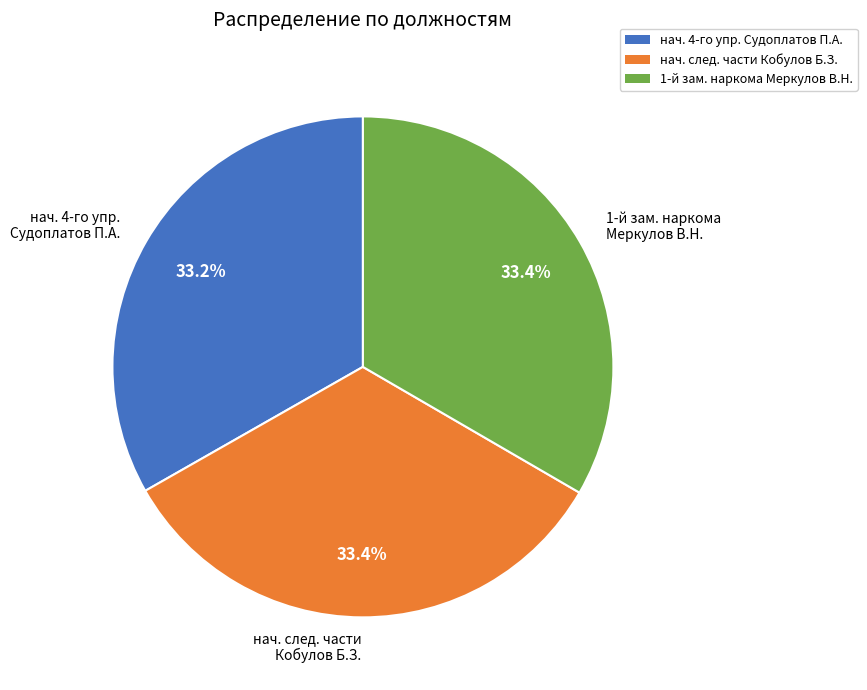

How many slices are in this pie chart?

3